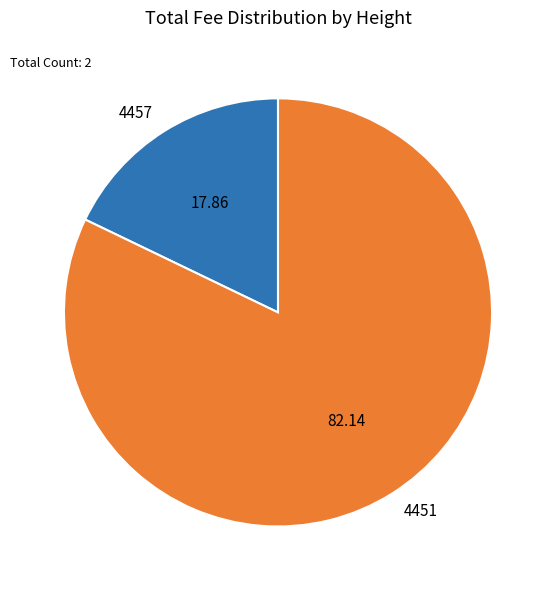

How many slices are in this pie chart?

2